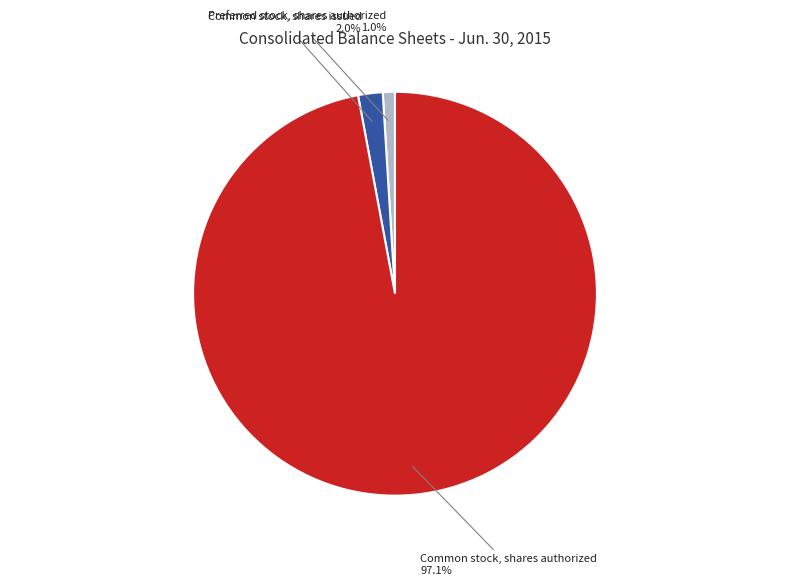

Count the number of slices in the pie.

3